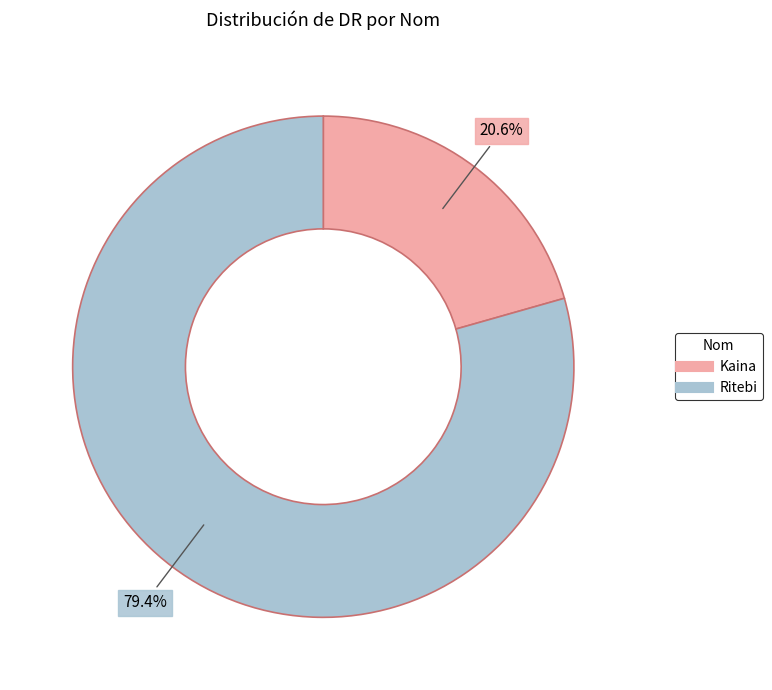

To the nearest percent, what is the average slice percentage?

50%